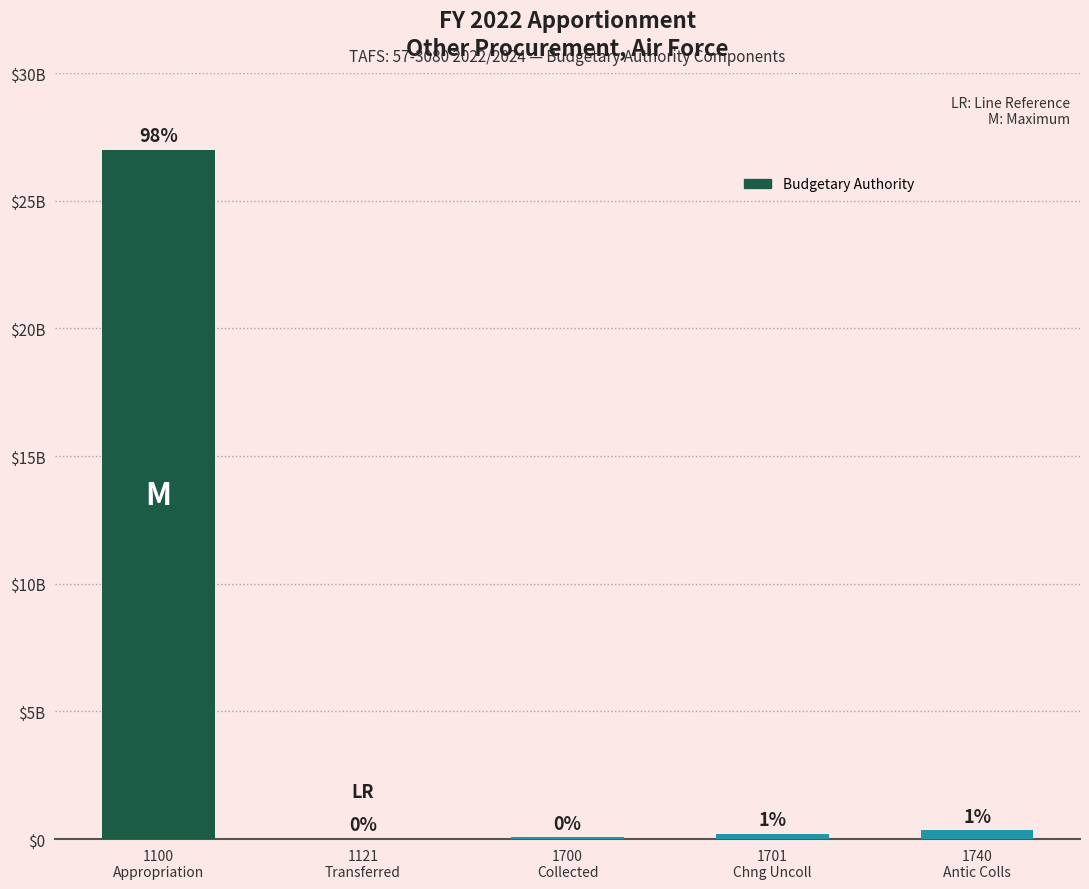

What is the maximum value shown in the chart?

26984154000